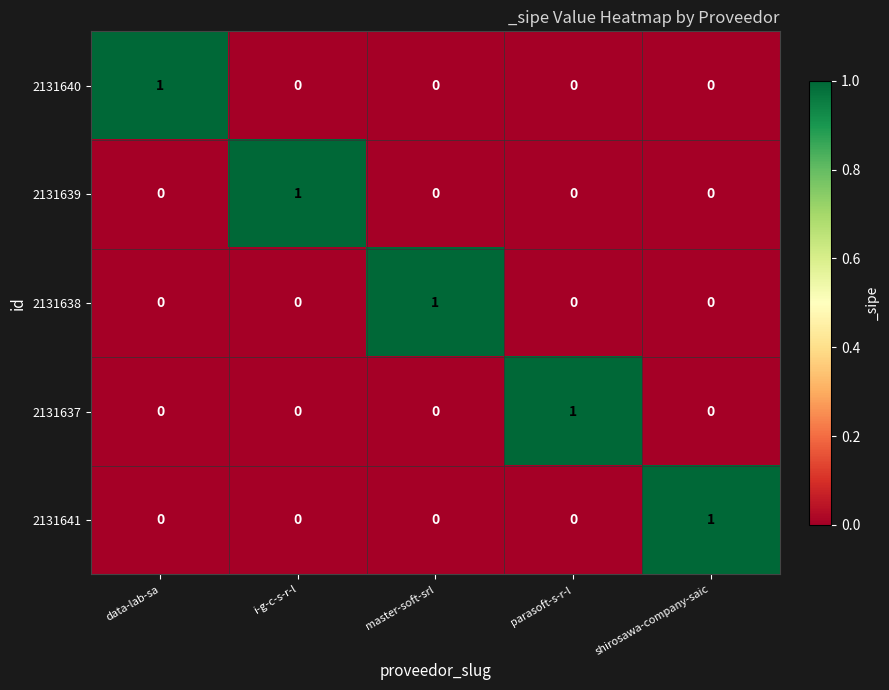

Is it true that 2131641 equals 0 at parasoft-s-r-l?

True